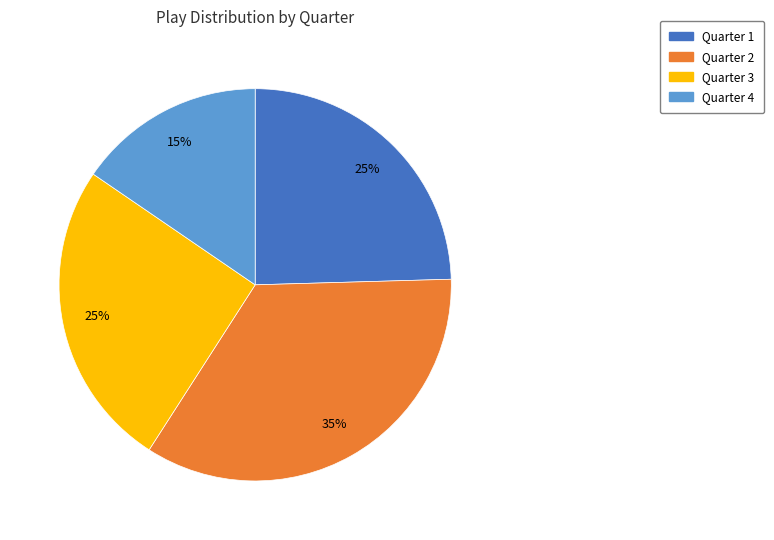

To the nearest percent, what is the difference between the Quarter 1 and Quarter 2 slice percentages?

10%